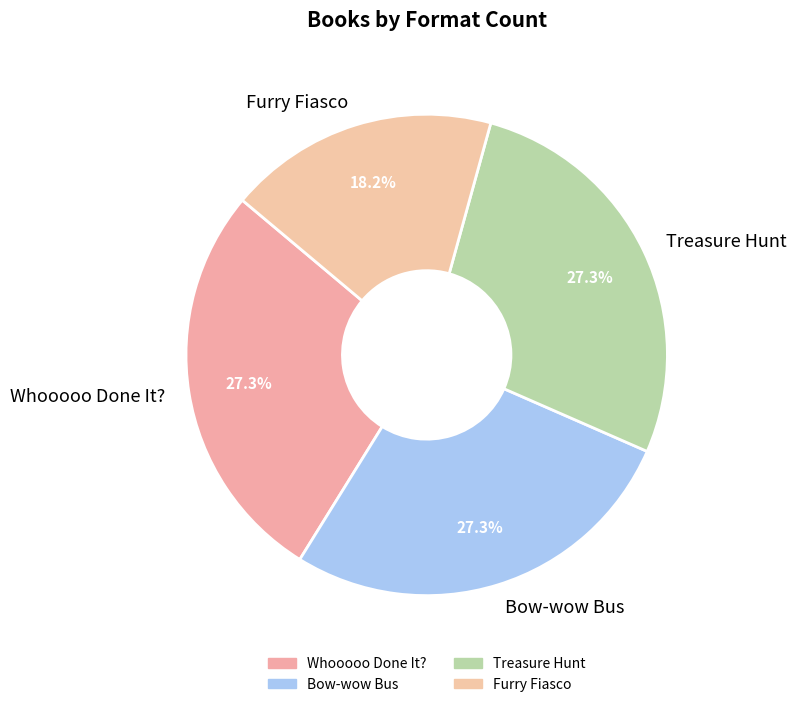

Which category has the smallest portion of the pie?

Furry Fiasco